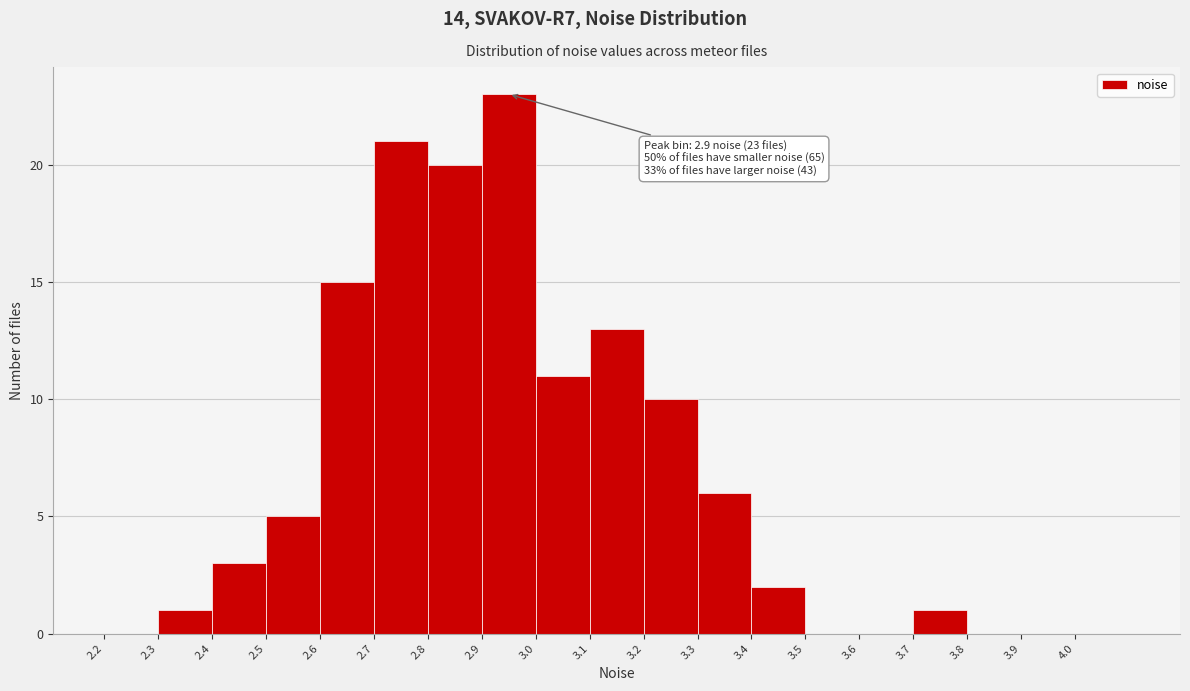

Over which range of the x-axis is the bar tallest?

2.9 to 3.0